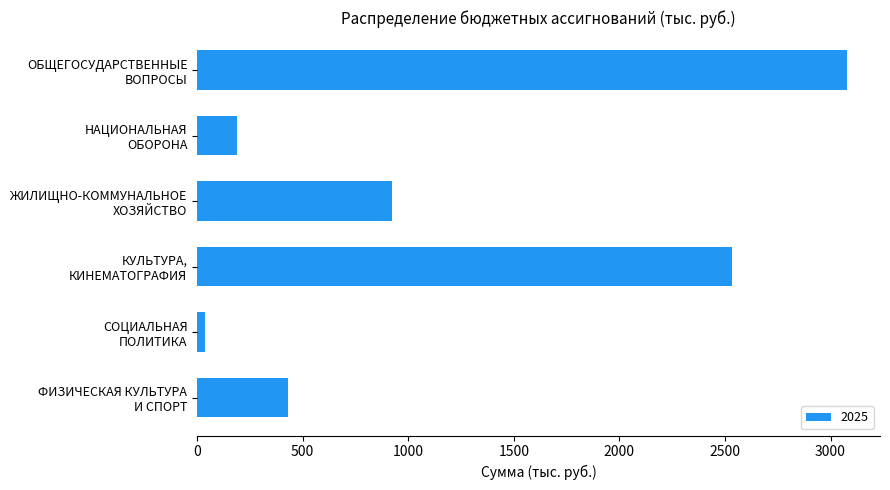

What is the sum of all values?

7193.8